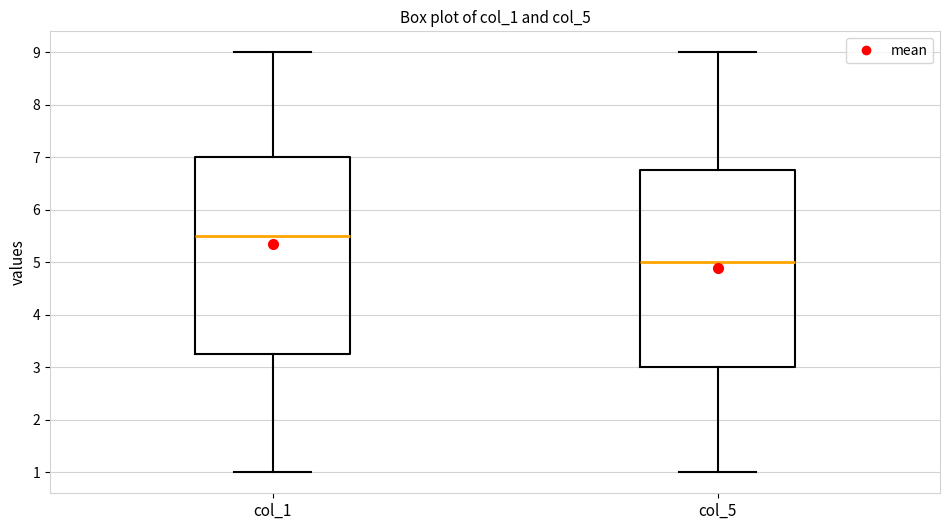

Where does the lower whisker of the box for col_5 end on the y-axis? The values are not printed on the chart, so give them approximately, as read against the axis.

1.0